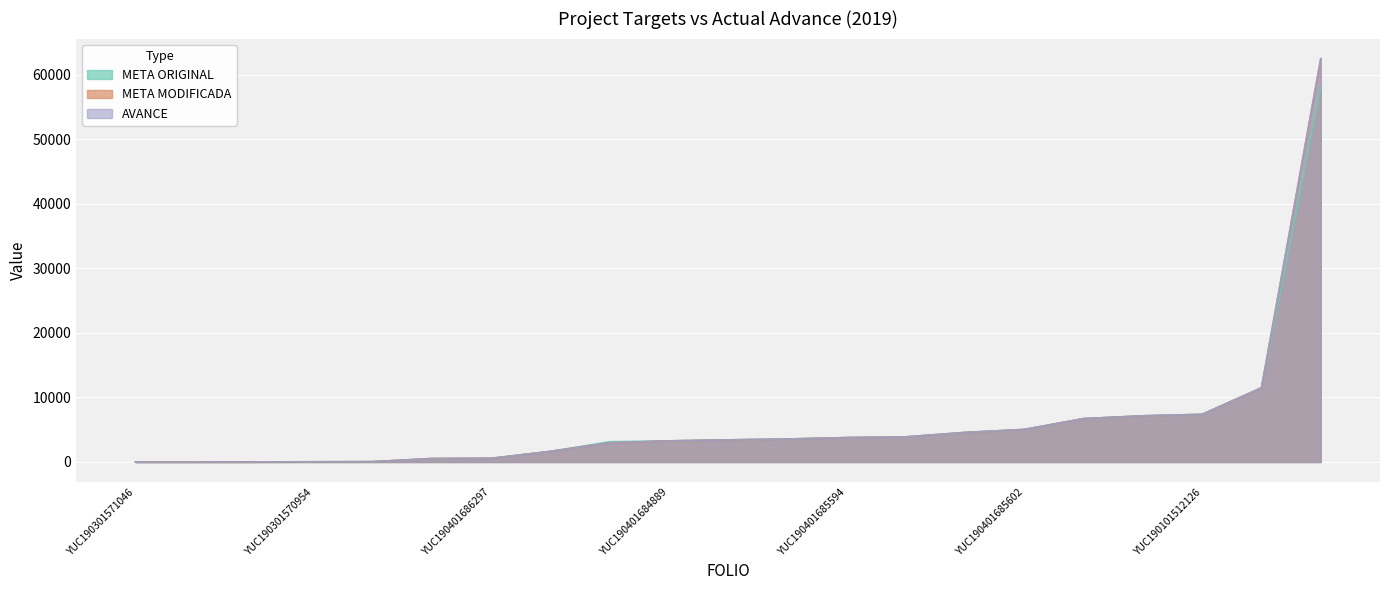

True or false: AVANCE has a value of 28.1 at YUC190301571088.

False